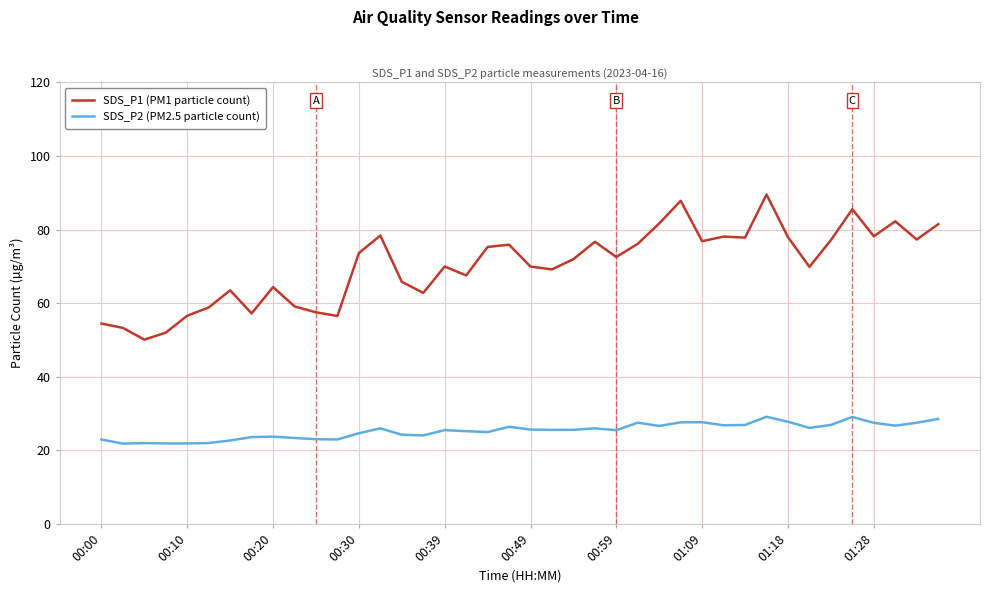

What is the average value of the SDS_P2 (PM2.5 particle count) series?

25.4